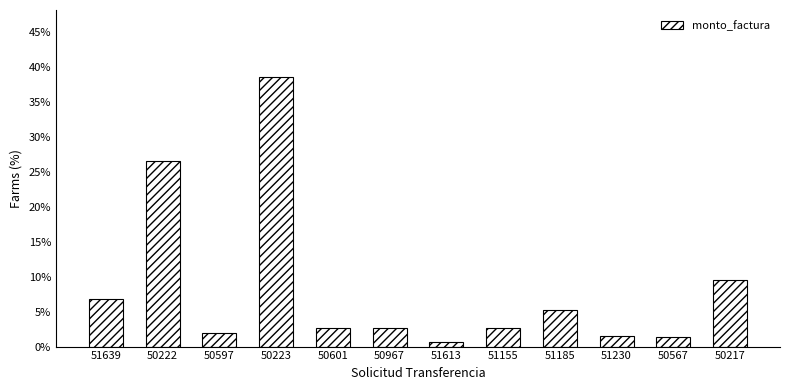

What is the sum of all values?

100.0